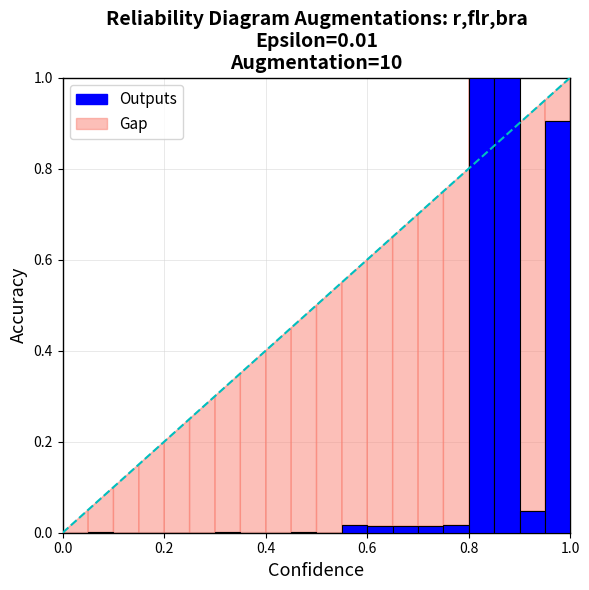

What is the sum of all values?

3.0